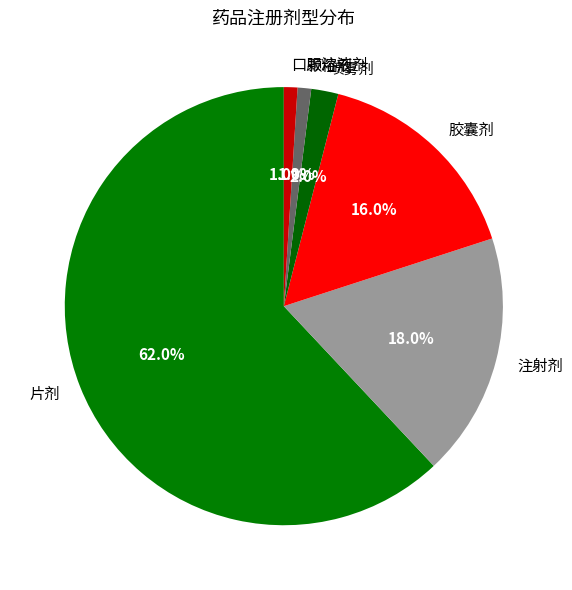

What is the ratio of the value at 颗粒剂 to the value at 喷雾剂?

0.5